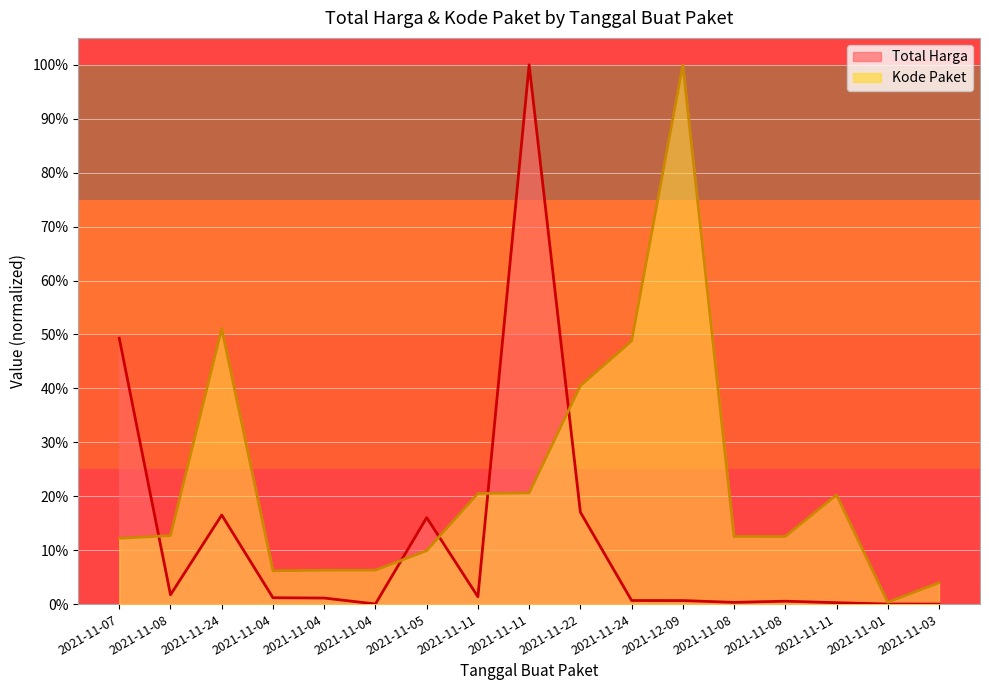

Reading left to right, extract all data points from this chart.

Total Harga: 2021-11-07=0.5	2021-11-08=0.0	2021-11-24=0.2	2021-11-04=0.0	2021-11-04=0.0	2021-11-04=0.0	2021-11-05=0.2	2021-11-11=0.0	2021-11-11=1.0	2021-11-22=0.2	2021-11-24=0.0	2021-12-09=0.0	2021-11-08=0.0	2021-11-08=0.0	2021-11-11=0.0	2021-11-01=0.0	2021-11-03=0.0
Kode Paket: 2021-11-07=0.1	2021-11-08=0.1	2021-11-24=0.5	2021-11-04=0.1	2021-11-04=0.1	2021-11-04=0.1	2021-11-05=0.1	2021-11-11=0.2	2021-11-11=0.2	2021-11-22=0.4	2021-11-24=0.5	2021-12-09=1.0	2021-11-08=0.1	2021-11-08=0.1	2021-11-11=0.2	2021-11-01=0.0	2021-11-03=0.0